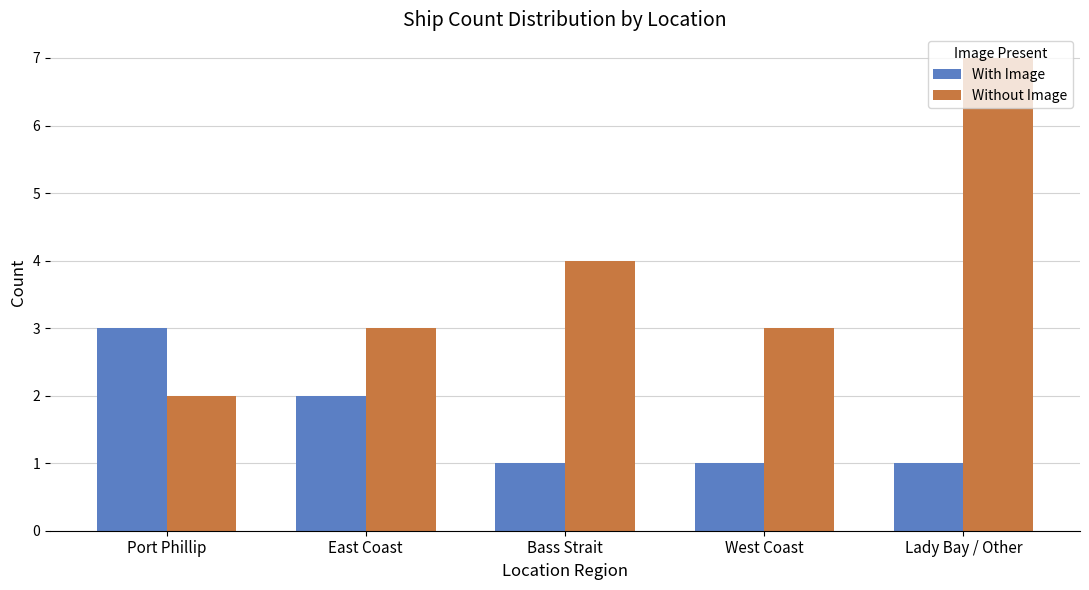

What is the smallest value displayed?

1